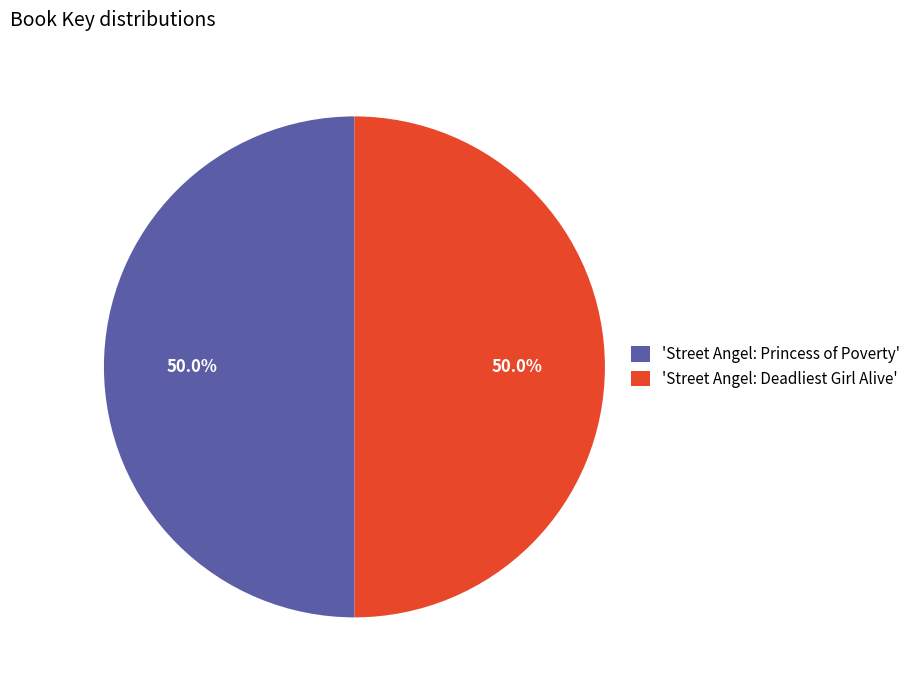

What portion of the pie excludes 'Street Angel: Princess of Poverty'?

50.0%